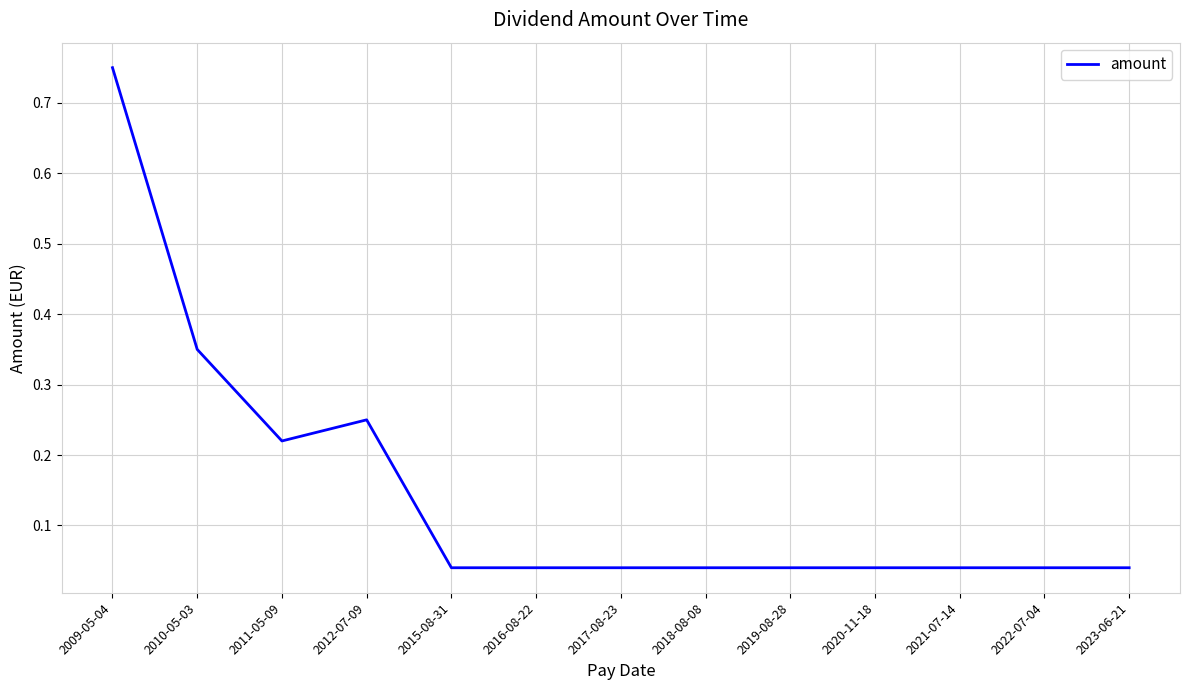

What is the change in value from 2010-05-03 to 2019-08-28?

-0.3